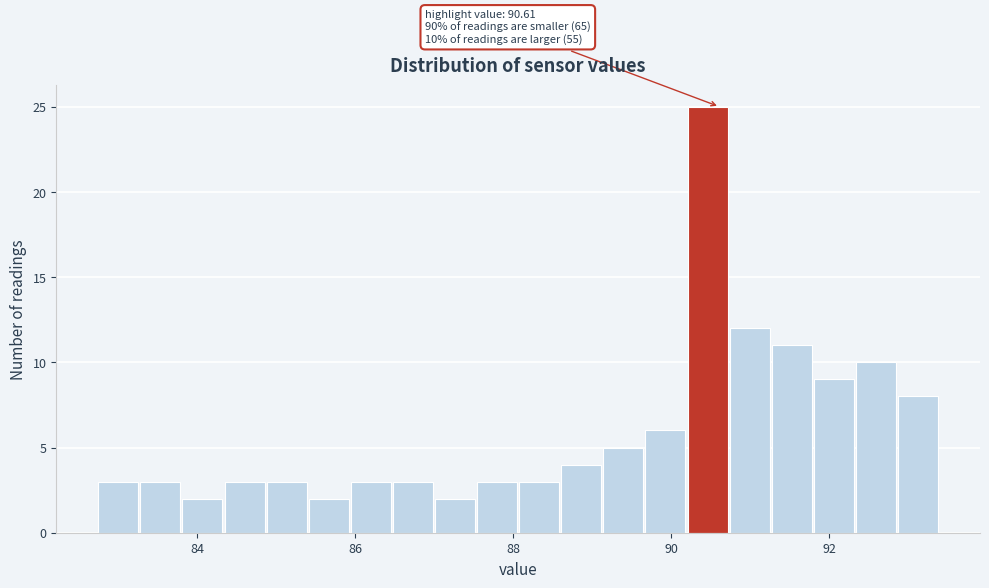

Around what value on the x-axis is the tallest bar? Give the approximate position of its centre, as read against the axis.

90.4